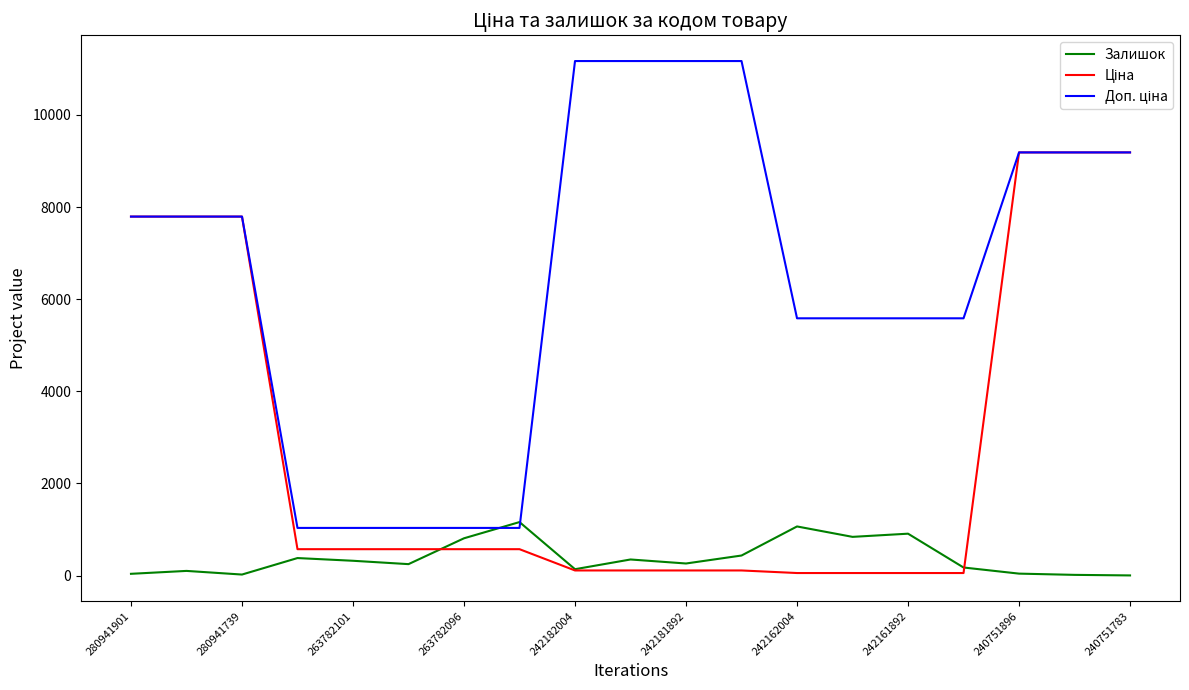

What is the greatest value displayed?

11169.0